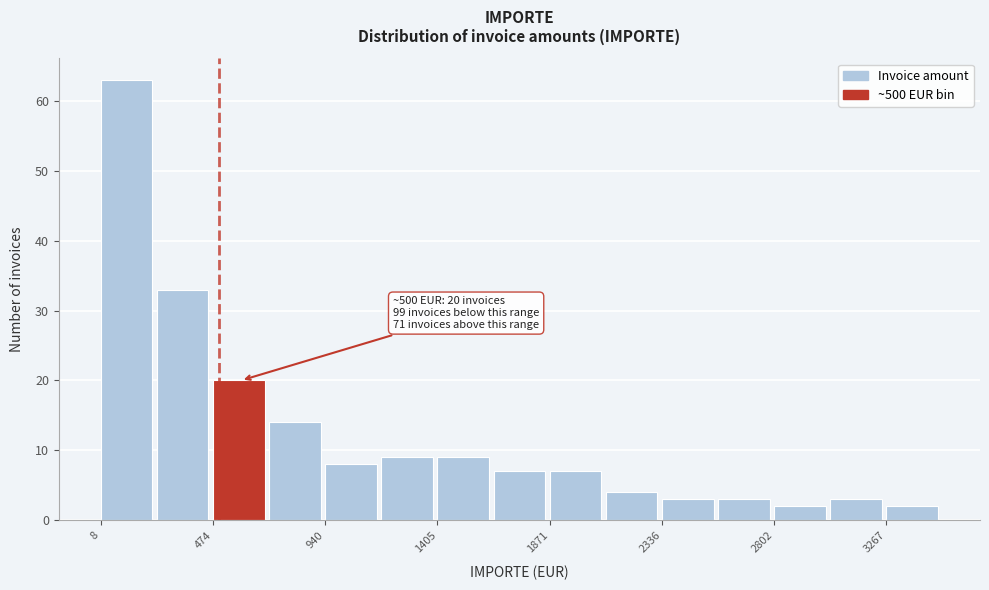

Which range on the x-axis has the tallest bar?

0 to 250